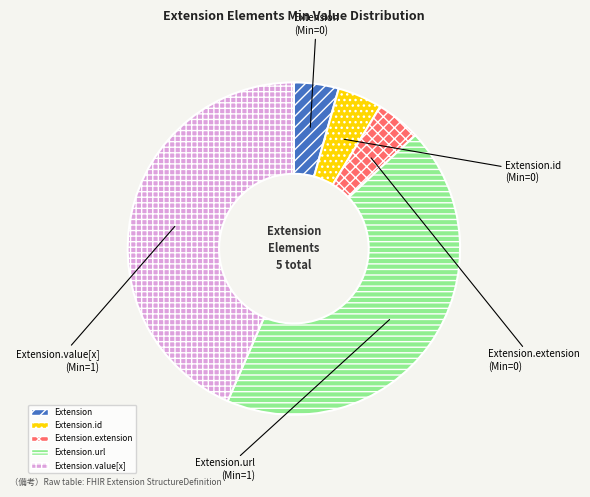

How many slices are in this pie chart?

5